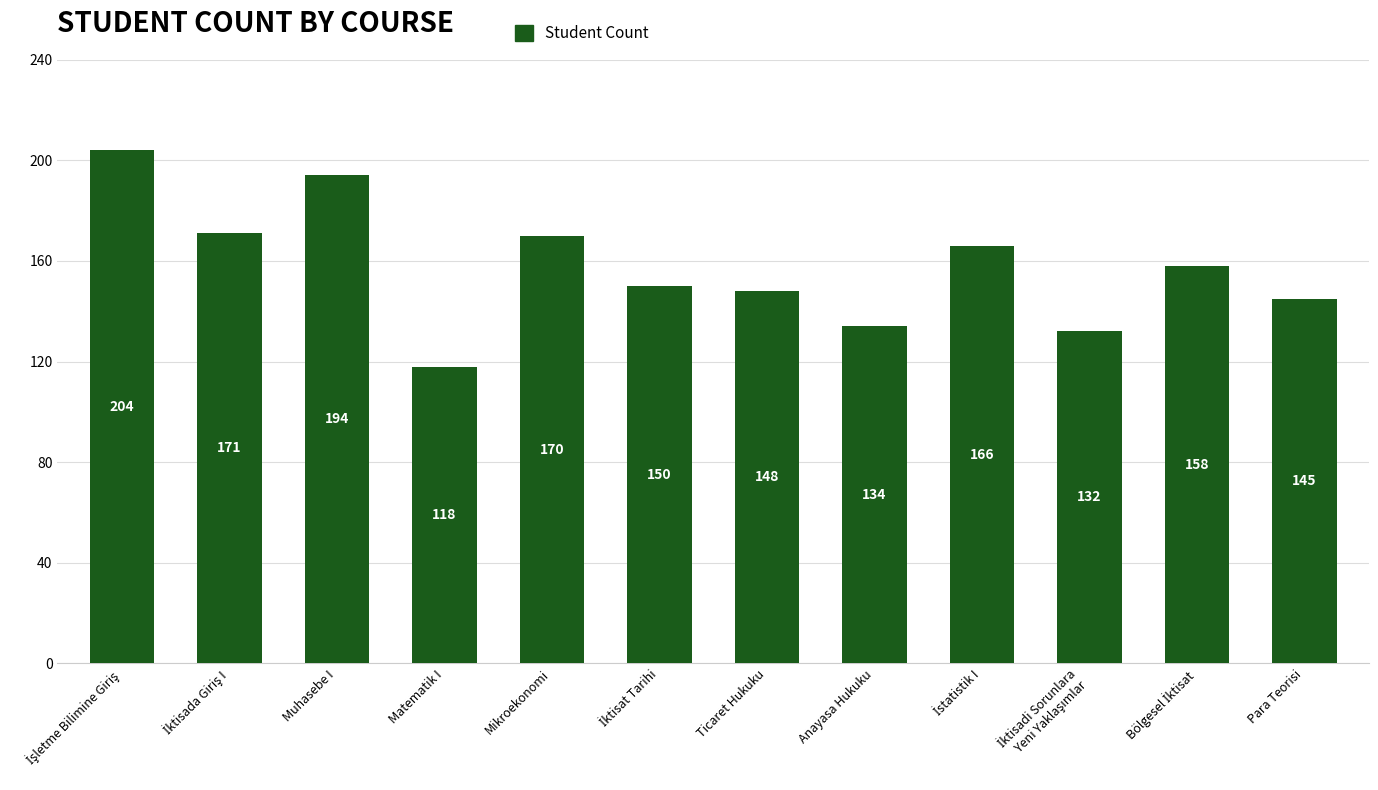

What is the change in value from Anayasa Hukuku to Para Teorisi?

+11